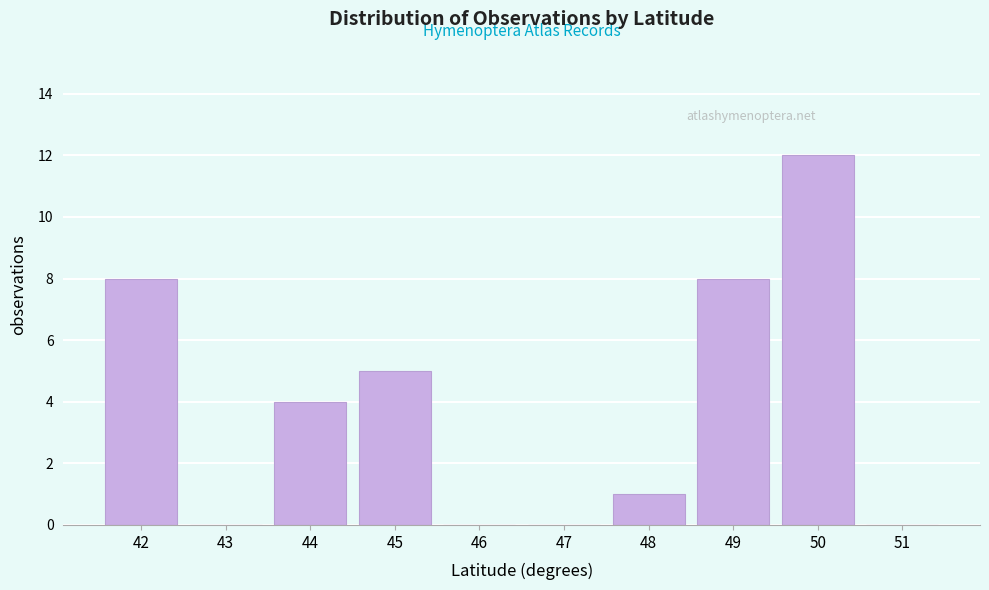

Reading left to right, what are all the values shown in this chart?

42=8	43=0	44=4	45=5	46=0	47=0	48=1	49=8	50=12	51=0